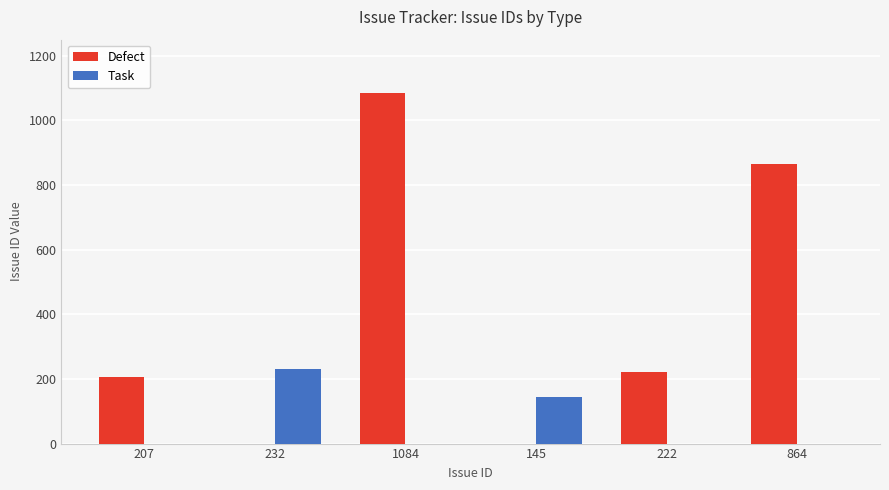

At which label is Task closest to 116?

145